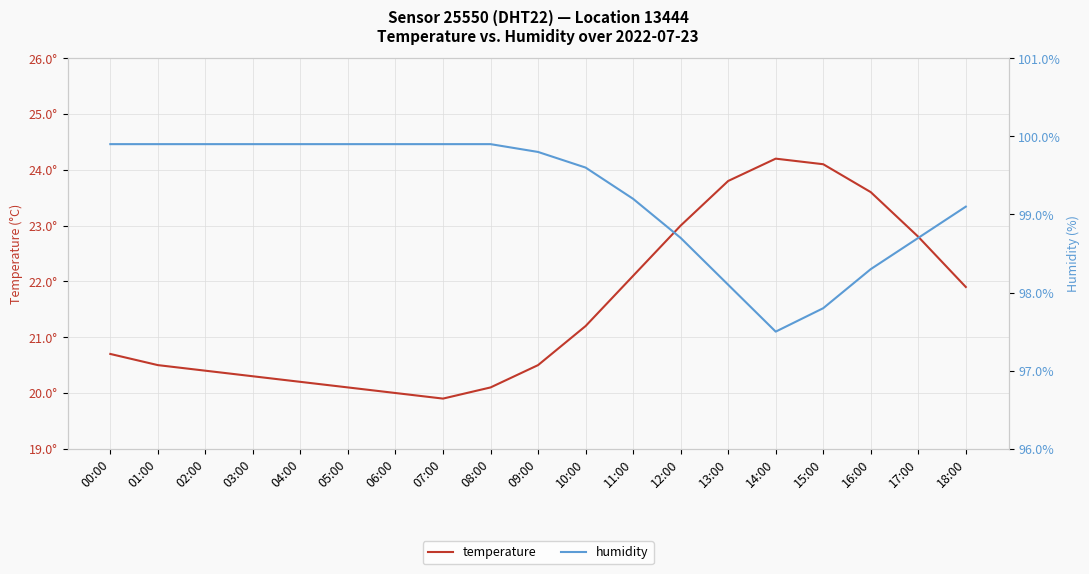

Rank the series at 12:00 from highest to lowest value.

humidity, temperature